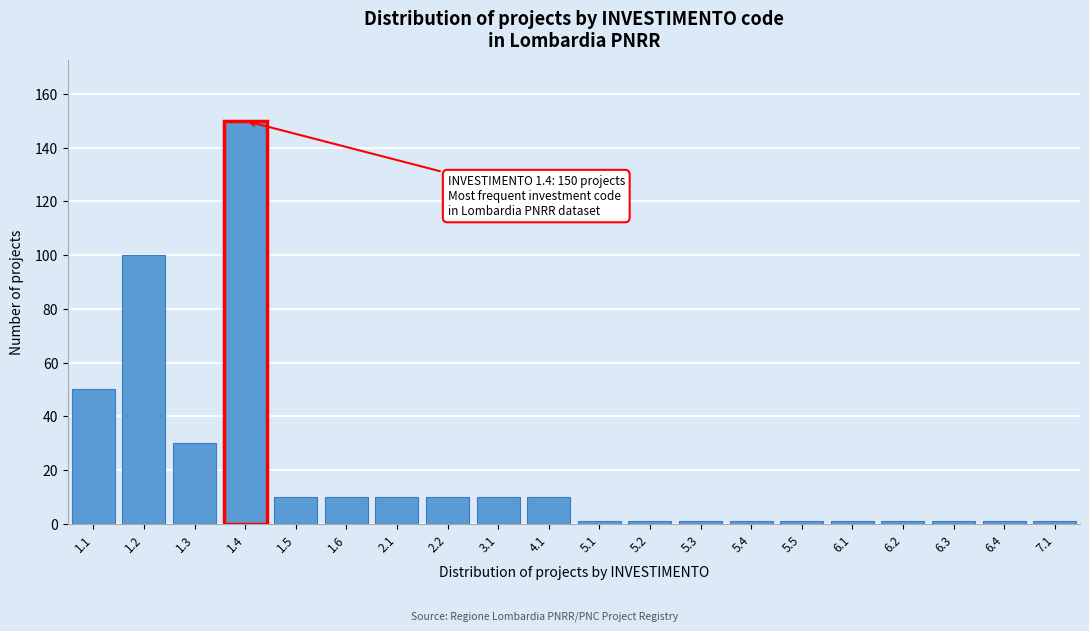

Reading right to left, list all the values displayed in this chart.

1	1	1	1	1	1	1	1	1	1	10	10	10	10	10	10	150	30	100	50